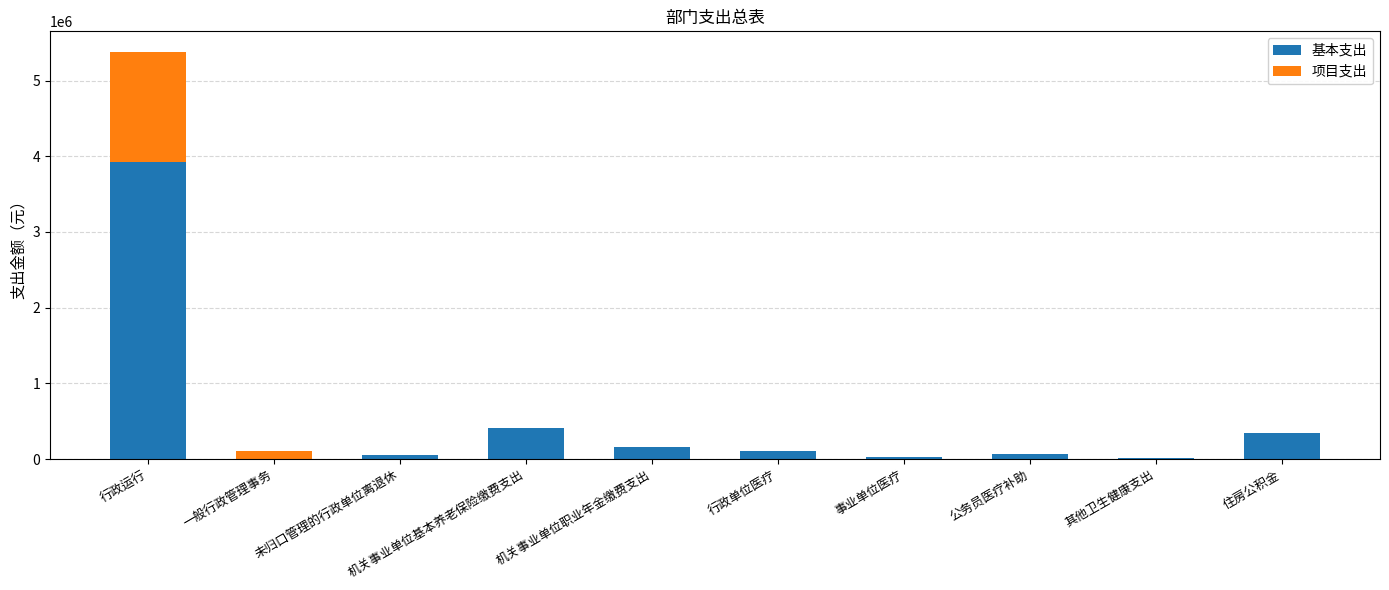

What is the total value across all series at 机关事业单位基本养老保险缴费支出?

408263